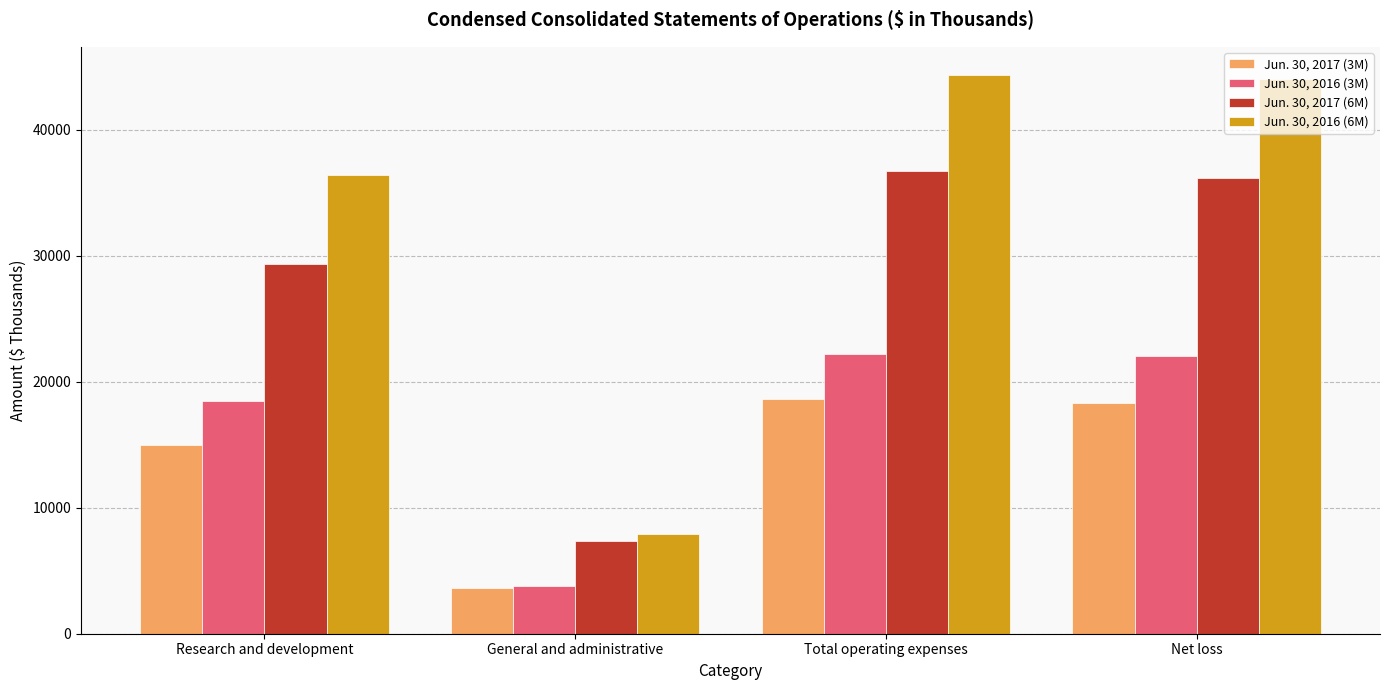

Which series has the largest range (max minus min)?

Jun. 30, 2016 (6M)